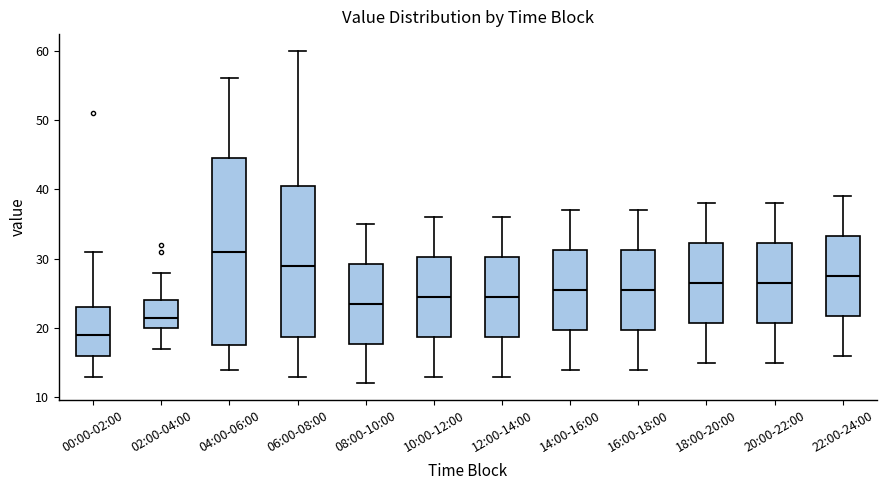

Which box's median line is the highest?

04:00-06:00